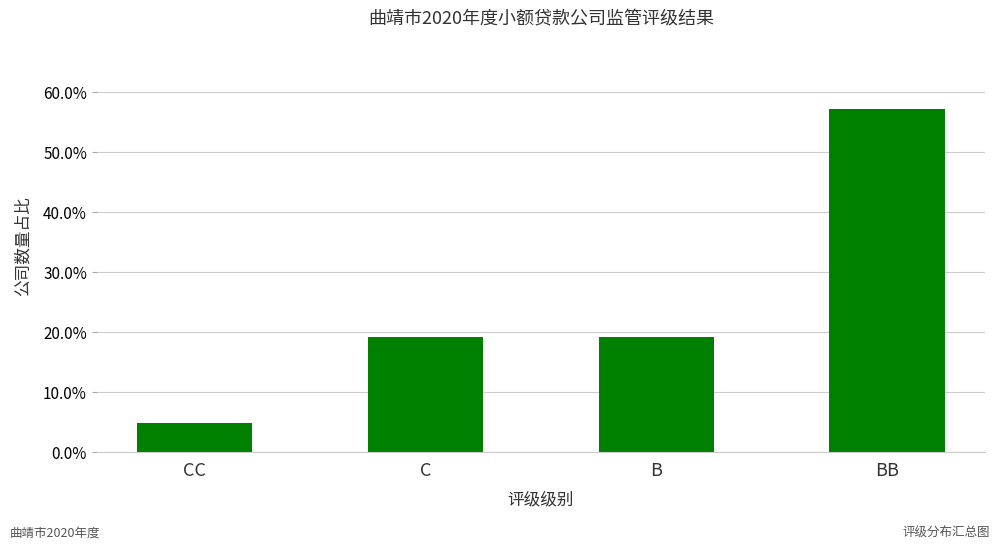

What is the maximum value shown in the chart?

0.6